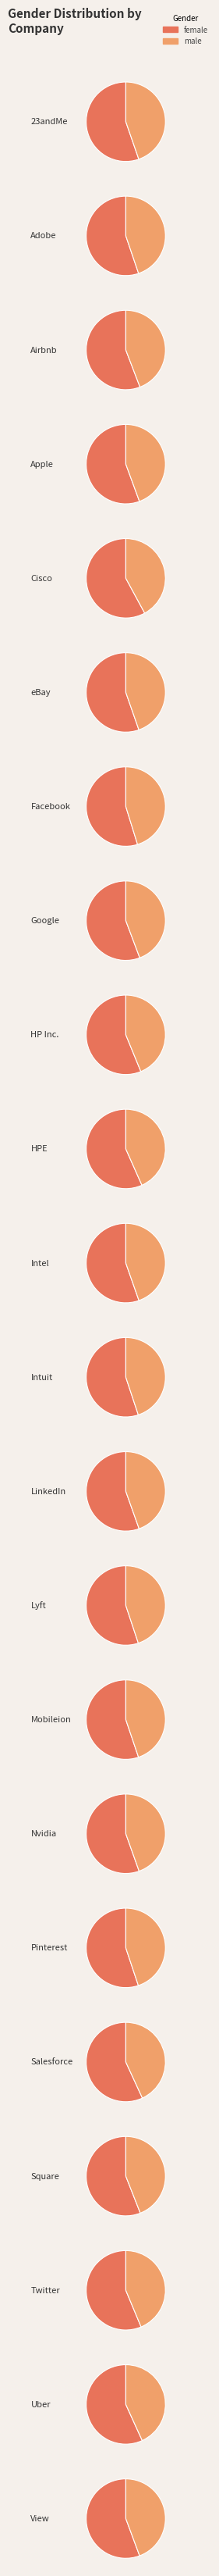

Is it true that 7 is 10% of the pie?

True